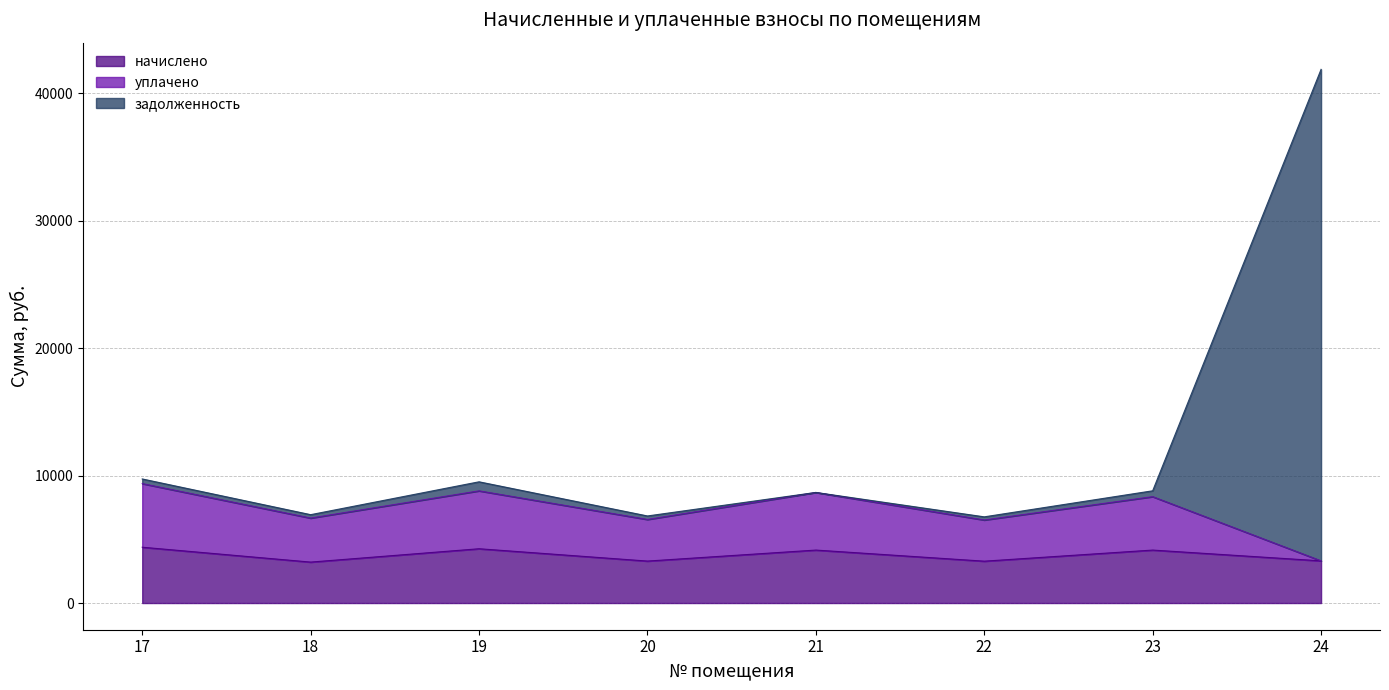

What is the greatest value displayed?

41870.3